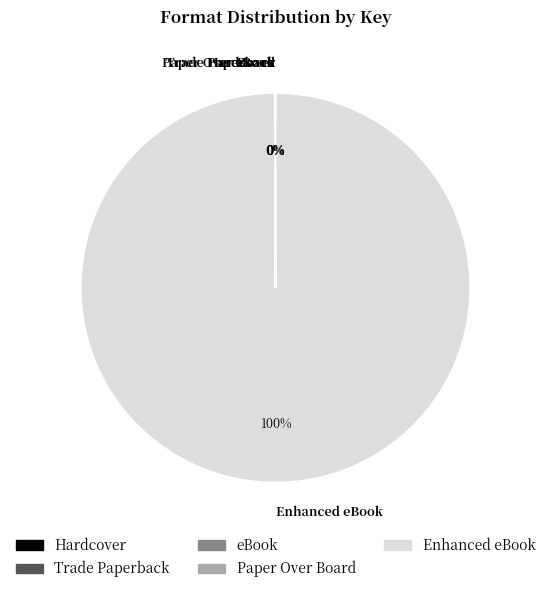

To the nearest percent, what is the difference between the largest and smallest slice percentages?

100%